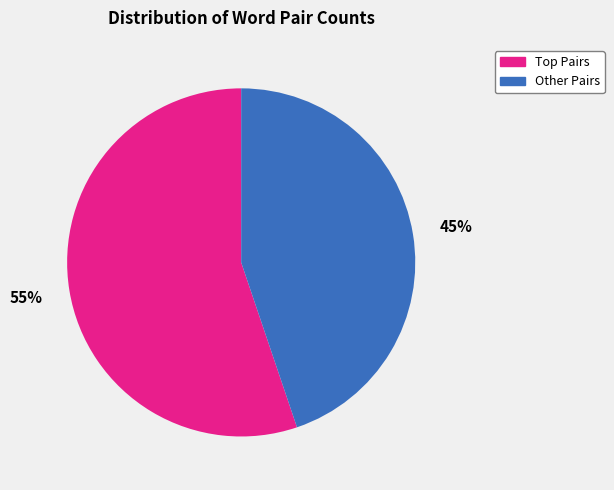

To the nearest percent, what portion does Other Pairs represent?

45%